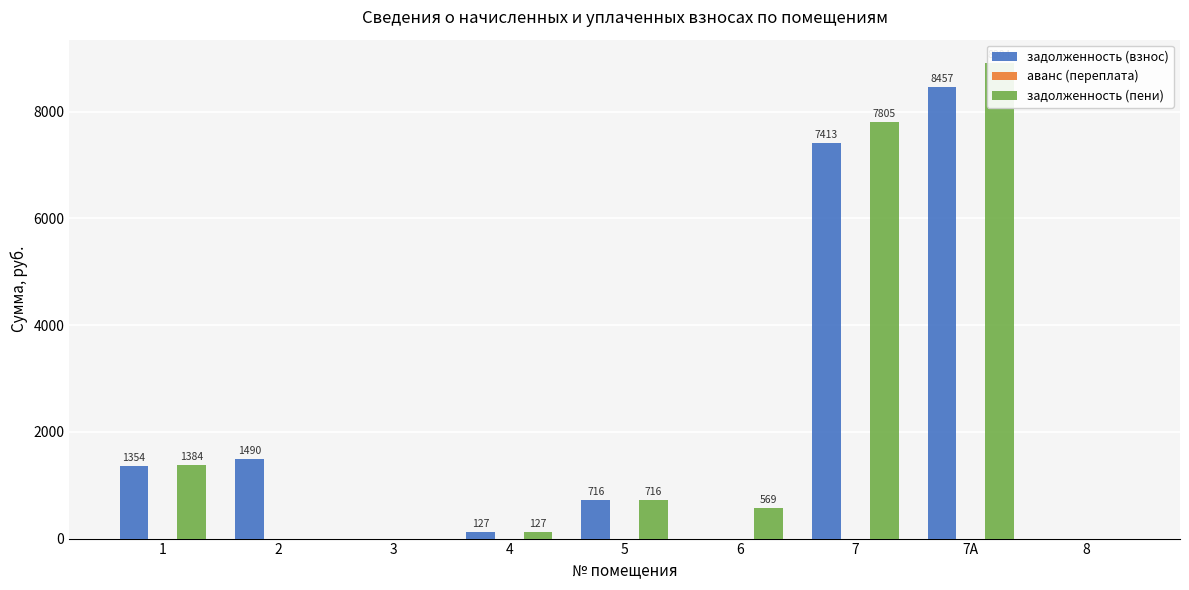

At which label is задолженность (пени) closest to 4451?

1